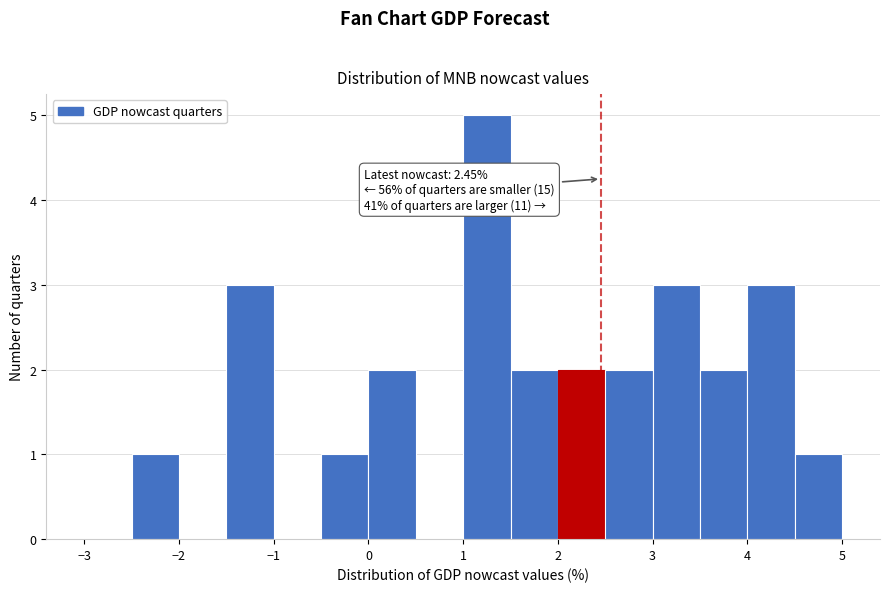

Which range on the x-axis has the tallest bar?

1.0 to 1.5